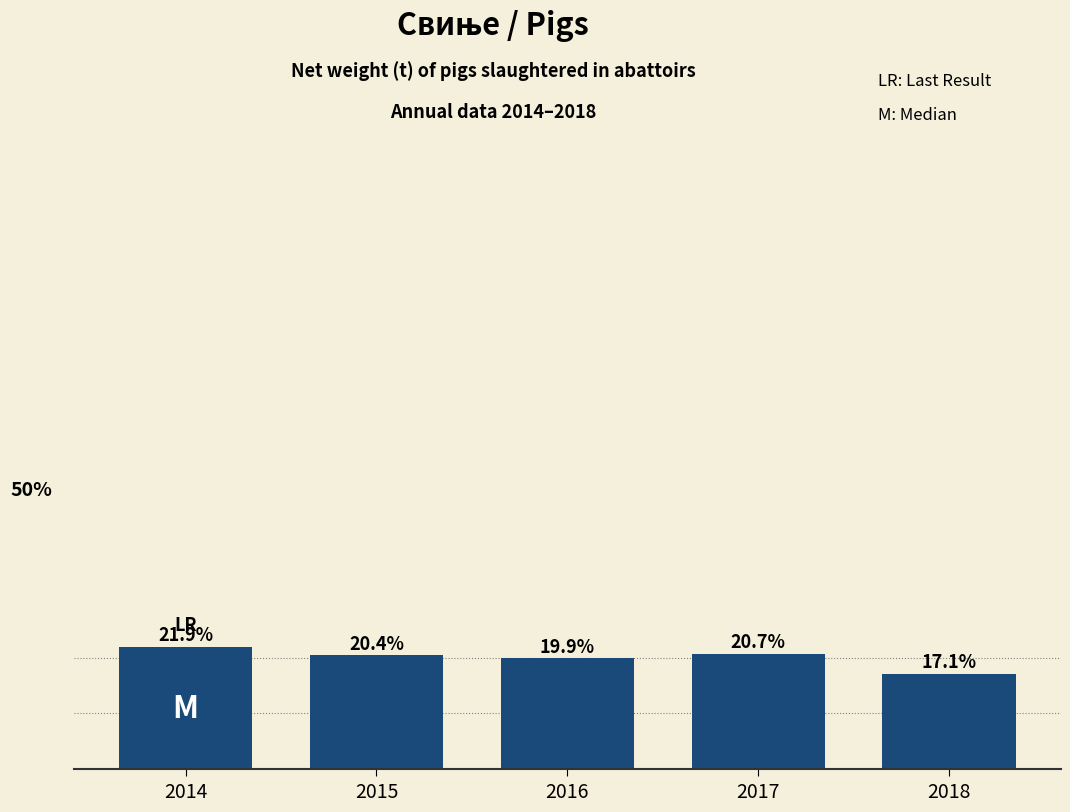

Does the chart contain any negative values?

No